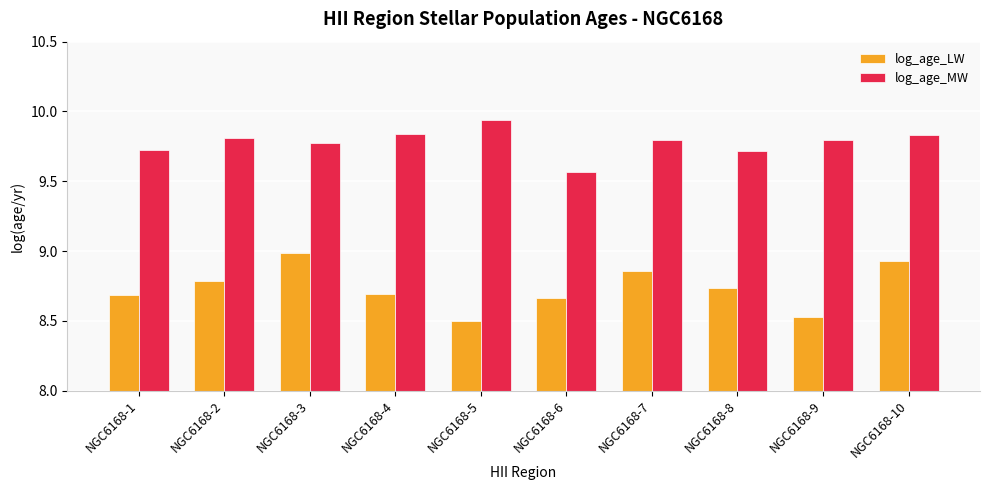

What is the spread (max minus min) of values at NGC6168-10?

0.9